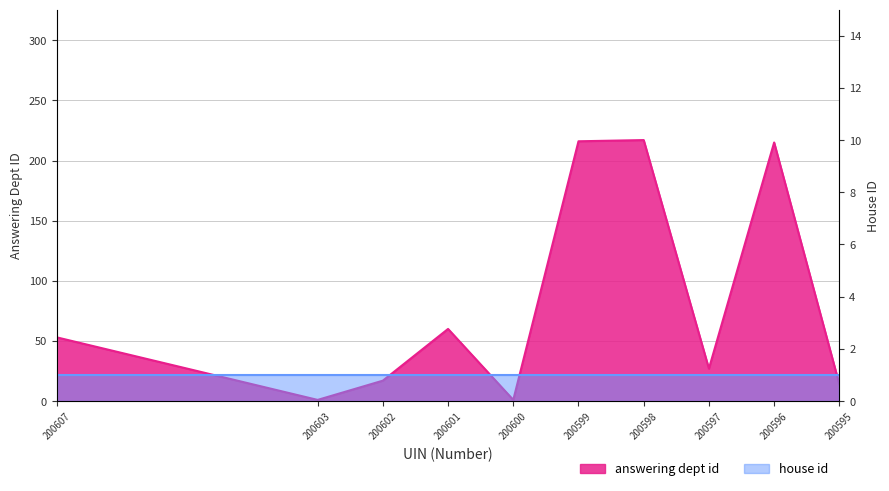

How many data points does each series have?

10